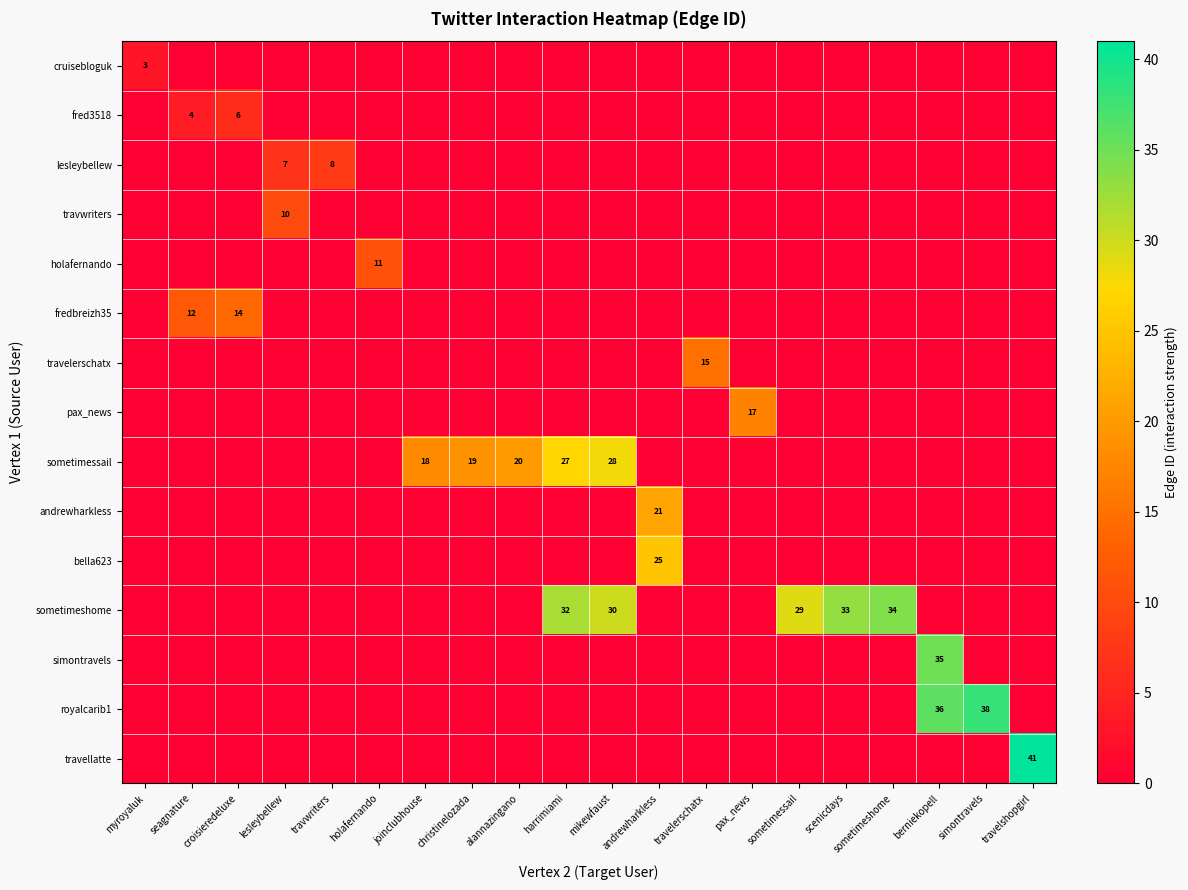

At which category is the sum across all series the highest?

berniekopell